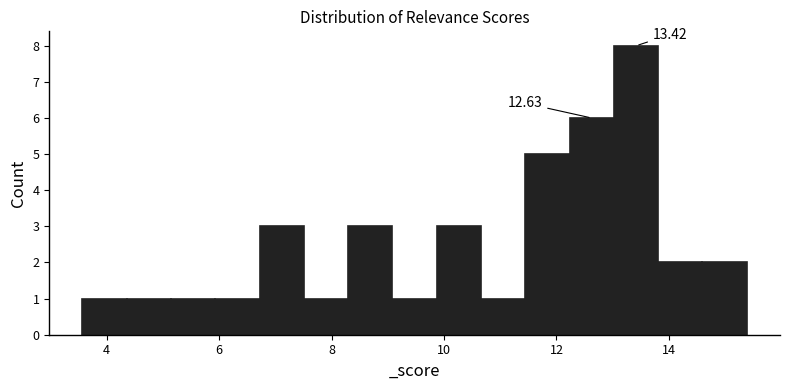

Around what value on the x-axis is the tallest bar? Give the approximate position of its centre, as read against the axis.

13.4